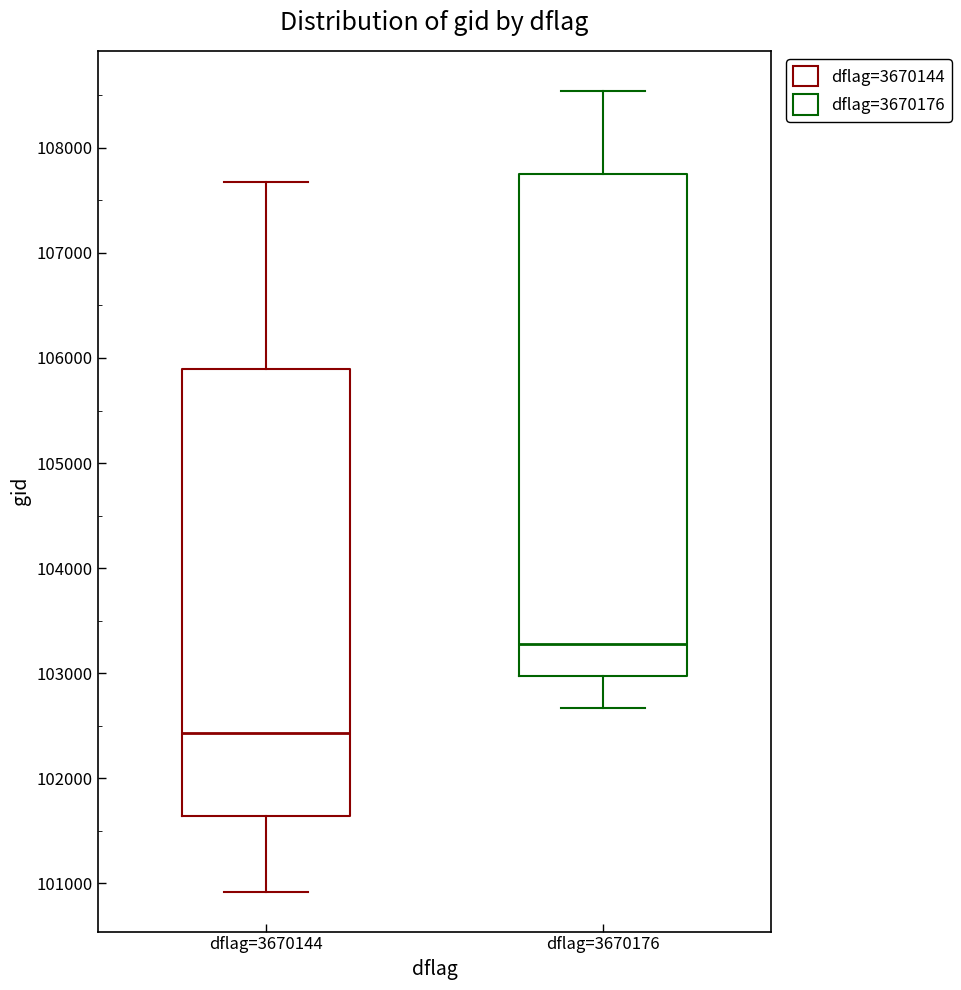

Where does the upper whisker of the box for dflag=3670144 end on the y-axis? The values are not printed on the chart, so give them approximately, as read against the axis.

107700